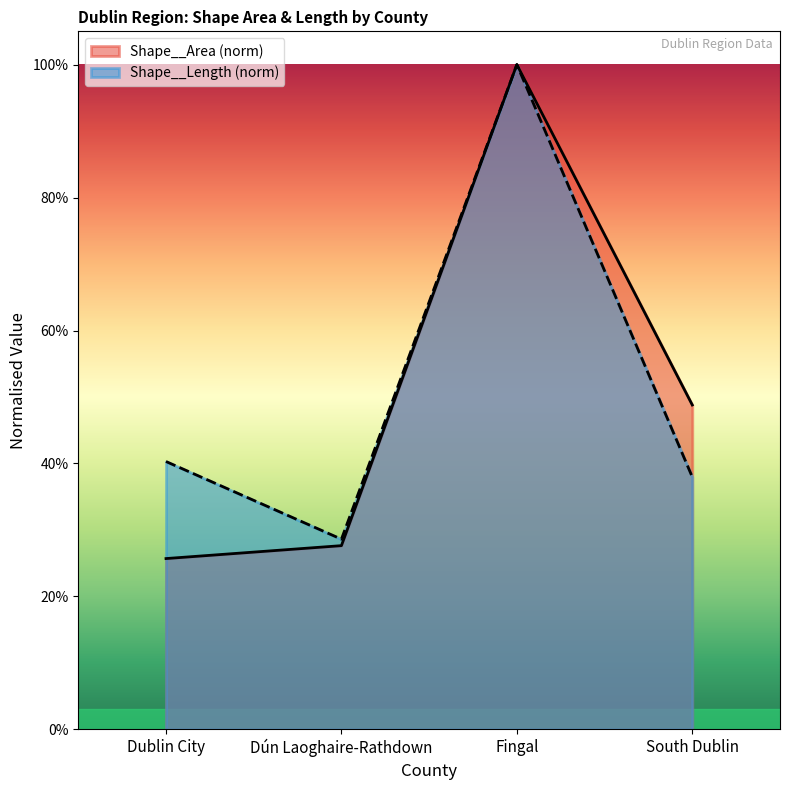

Reading left to right, list all the values displayed in this chart.

Shape__Area: Dublin City=0.3	Dún Laoghaire-Rathdown=0.3	Fingal=1.0	South Dublin=0.5
Shape__Length: Dublin City=0.4	Dún Laoghaire-Rathdown=0.3	Fingal=1.0	South Dublin=0.4